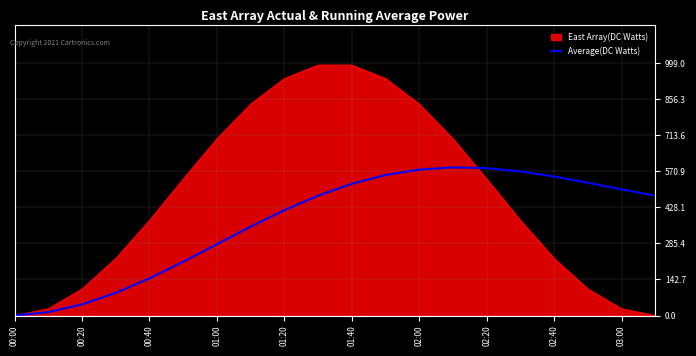

What is the maximum value shown in the chart?

992.2